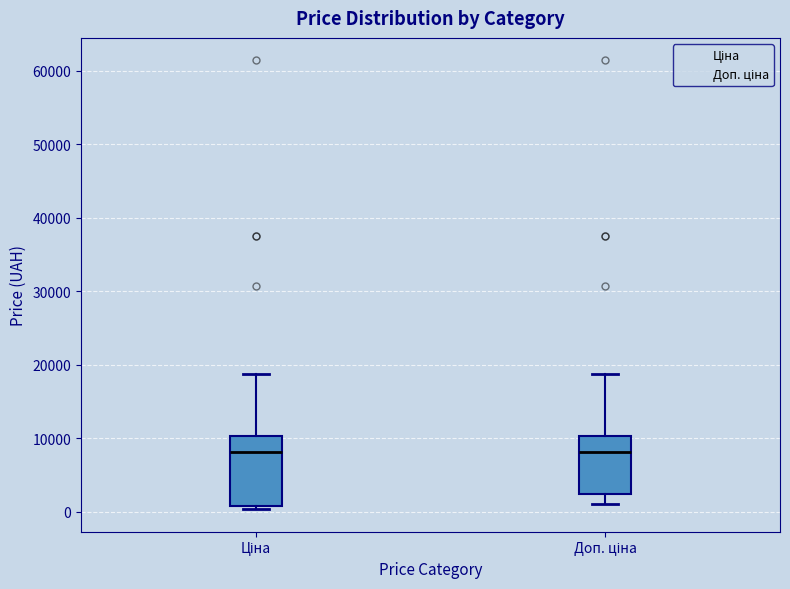

Reading left to right, transcribe this box plot: for each box, give where its median line is, the range the box spans, and where its two whiskers end, as read against the y-axis. The values are not printed on the chart, so give them approximately, as read against the axis.

Ціна: median 8000, box 1000 to 10000, whiskers 0 to 19000
Доп. ціна: median 8000, box 2000 to 10000, whiskers 1000 to 19000